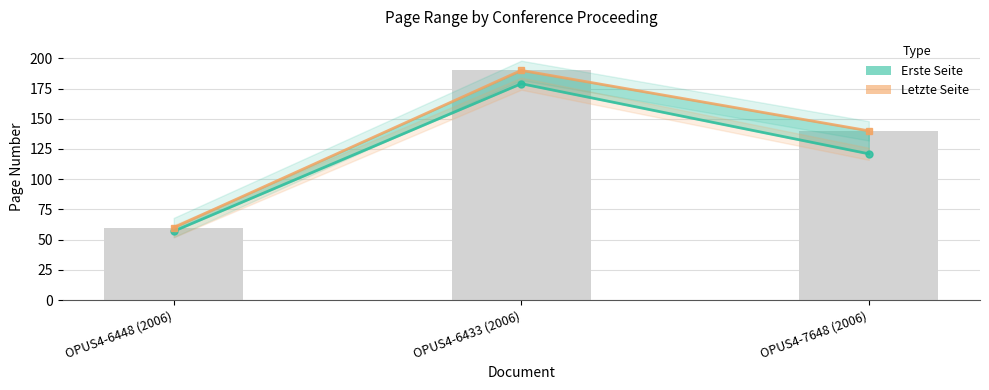

What is the value of the Erste Seite bar at the 2nd from the left?

179